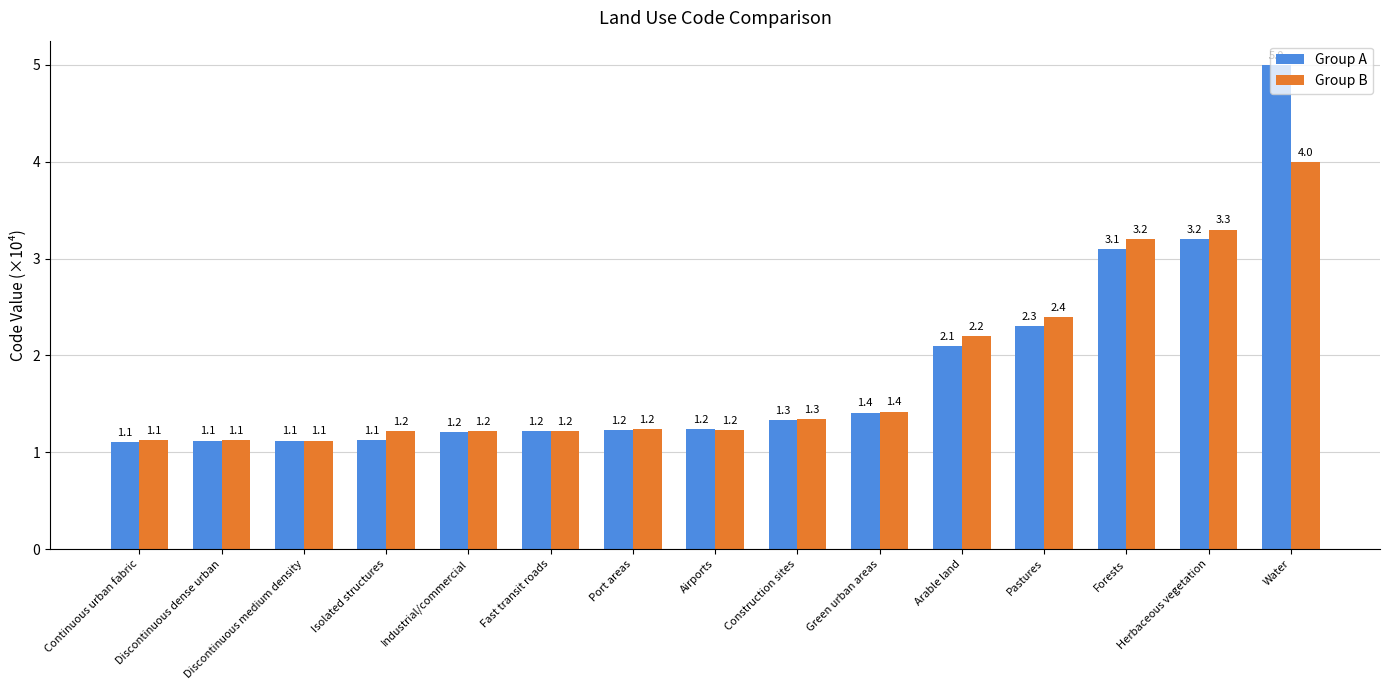

At which category is the sum across all series the highest?

Water